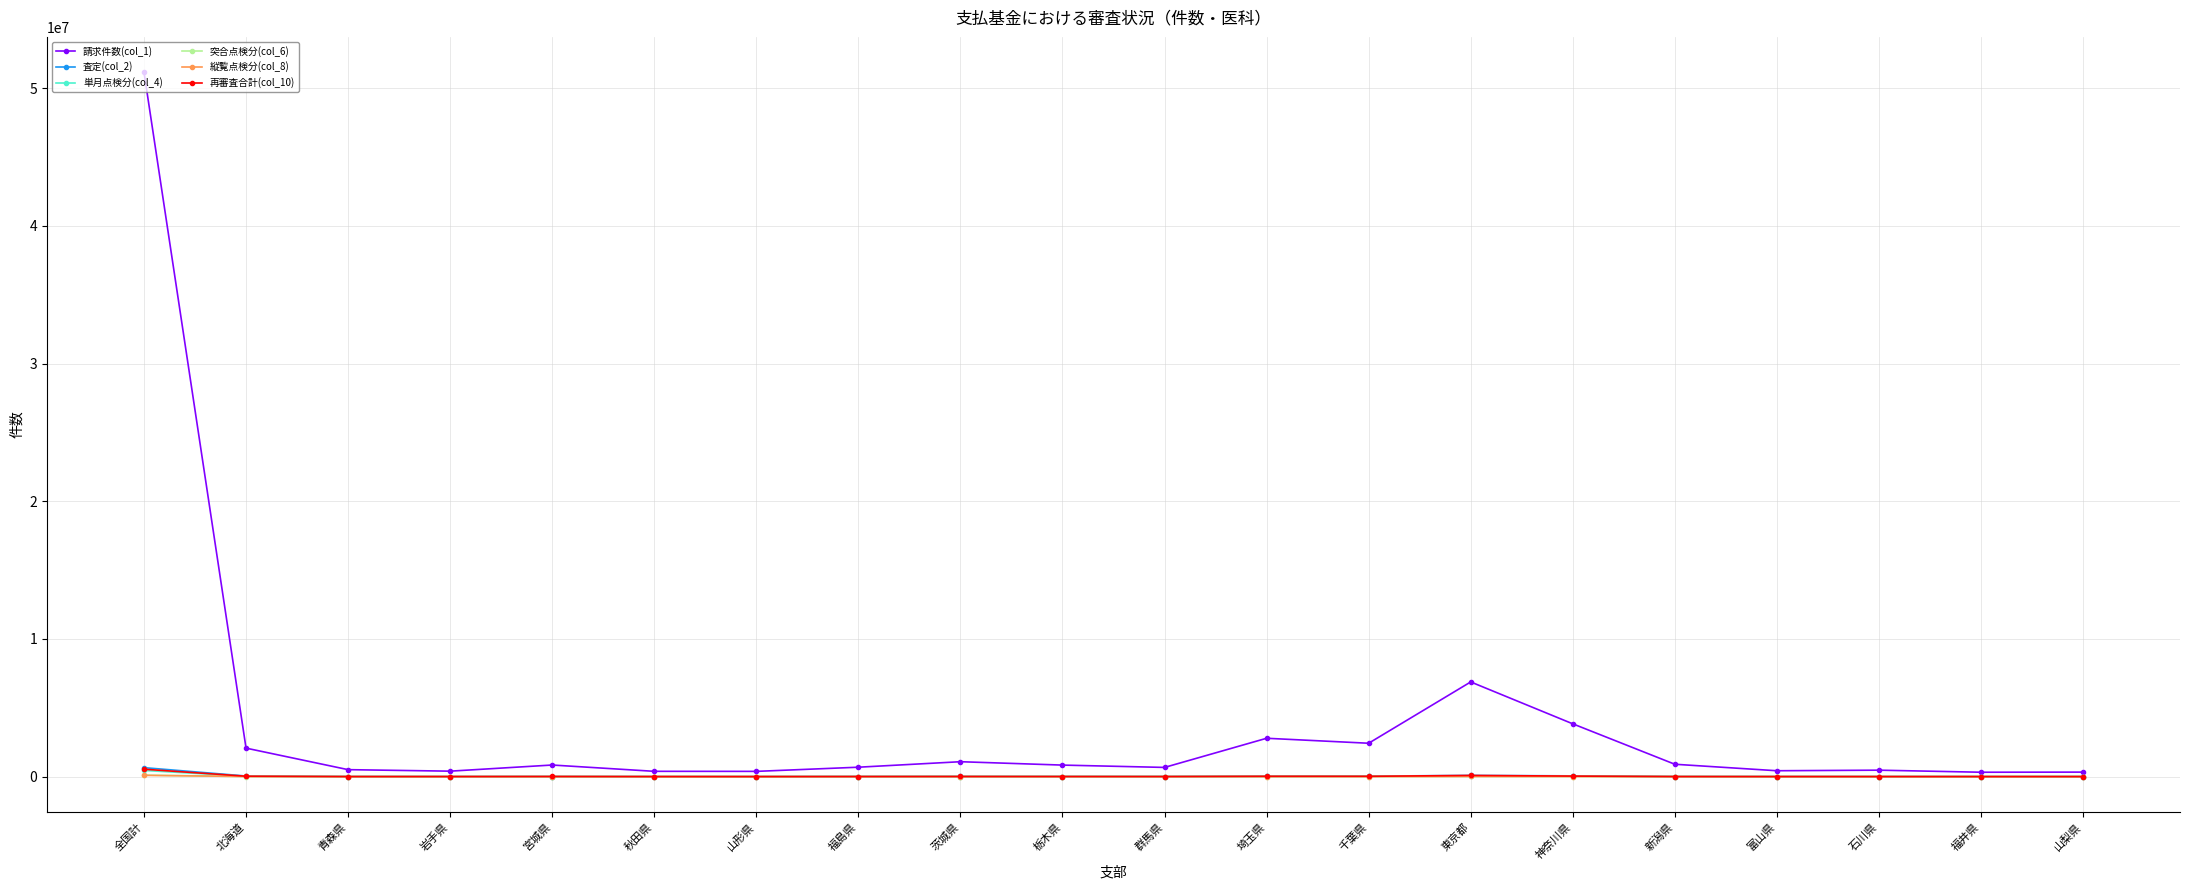

True or false: 査定(col_2) has more than 1 points higher than both neighbors.

True